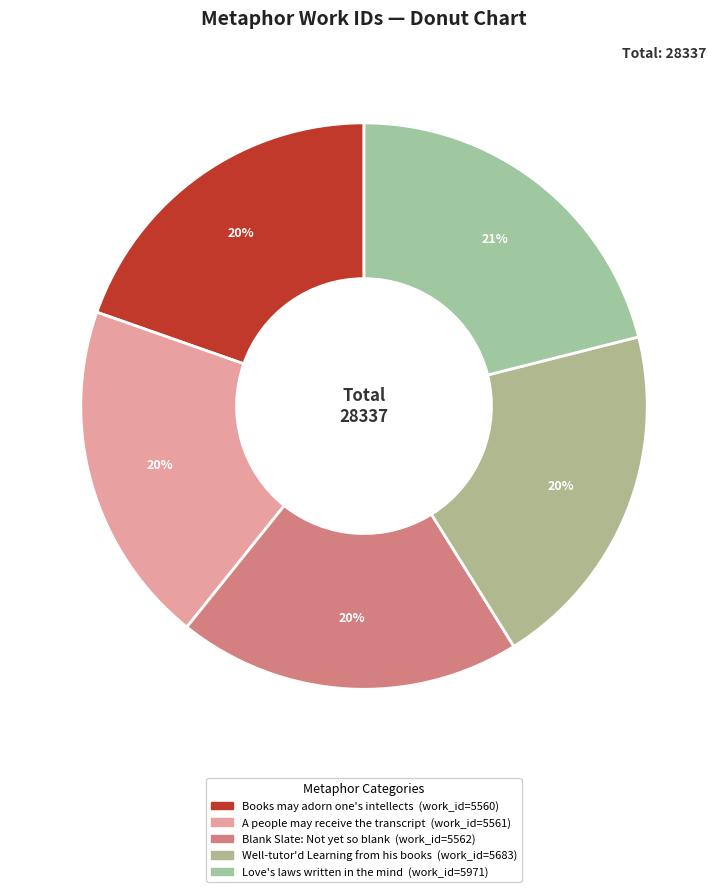

Which slice is the largest?

Love's laws written in the mind